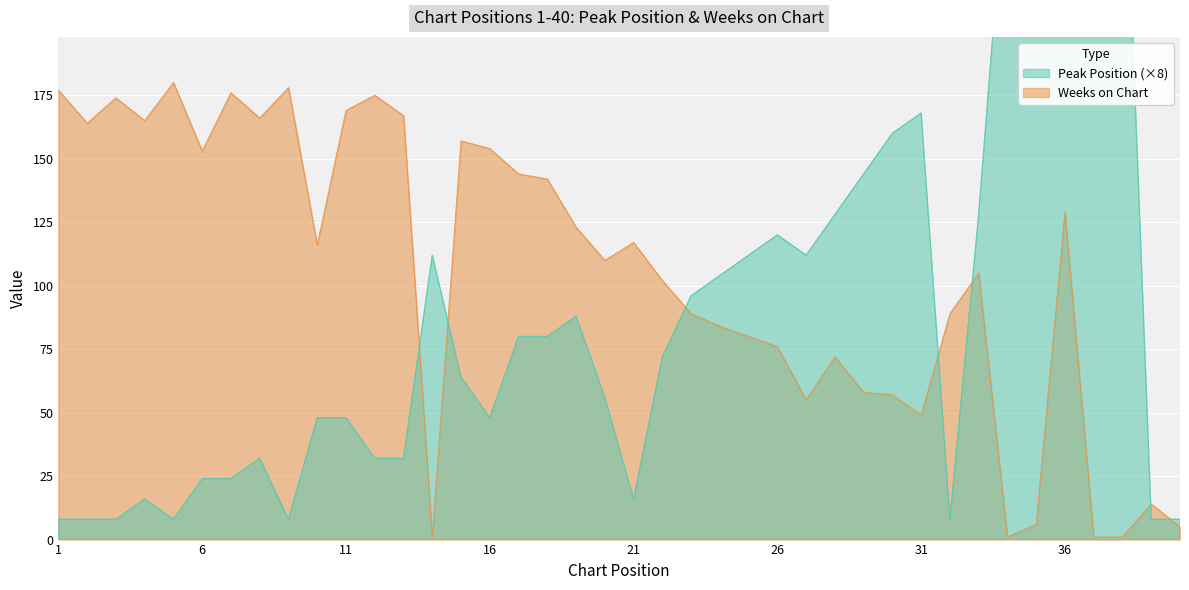

Is the value of Peak Position at 29 greater than the value of Weeks on Chart at 3?

No